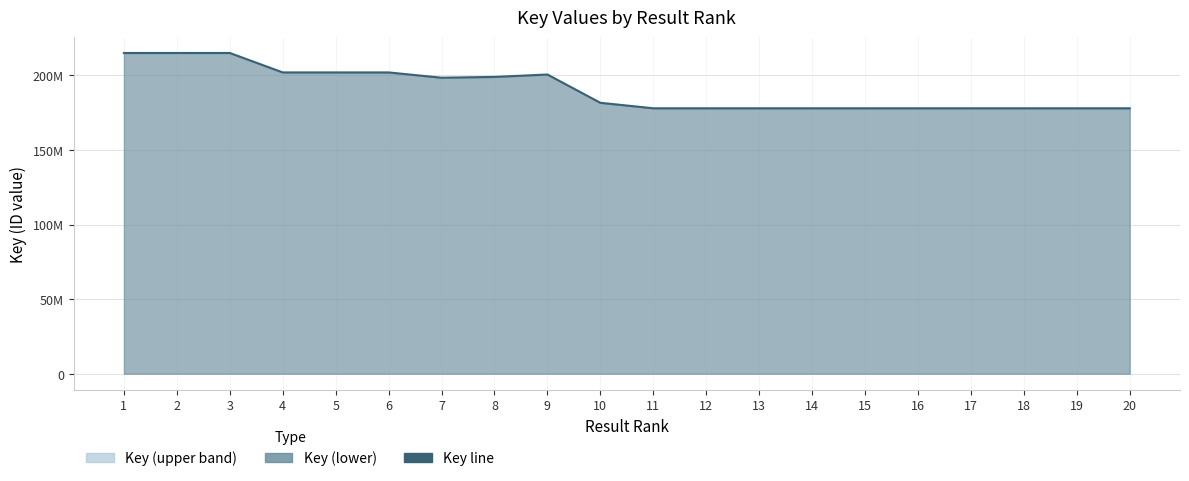

The chart shows a value of 177929428 at 19. True or false?

True